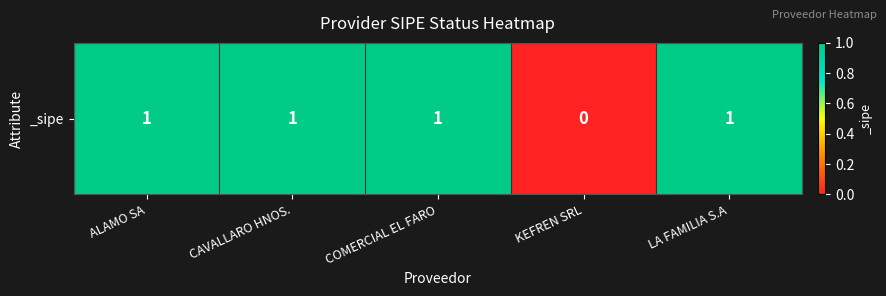

How many values are below 1?

1